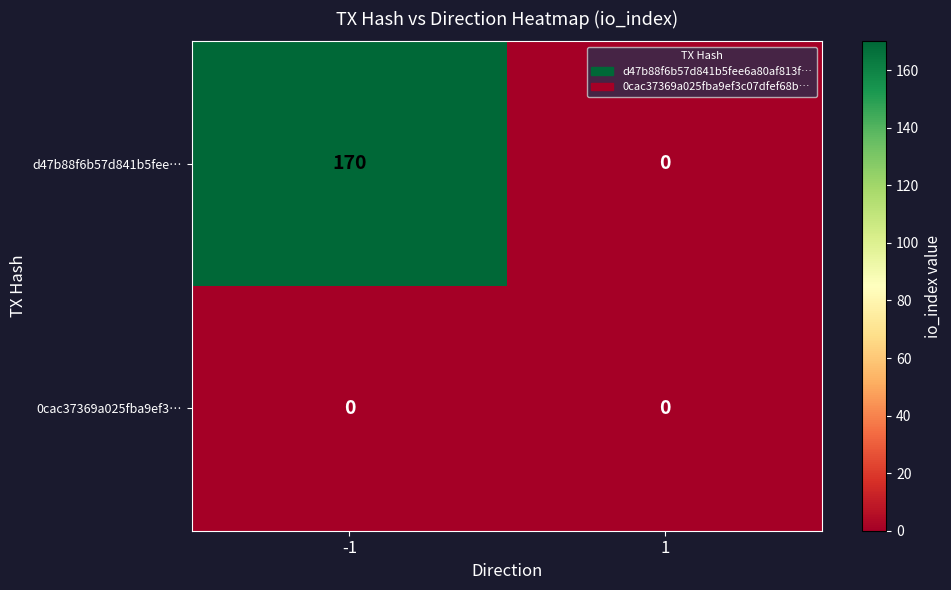

At which category is the sum across all series the highest?

-1